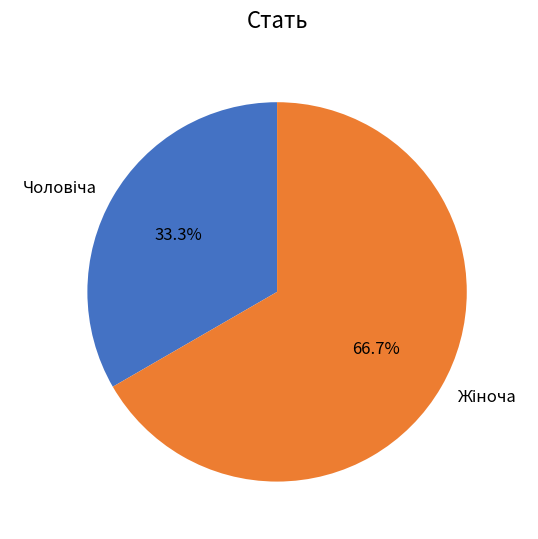

Does any single category account for the majority?

Yes